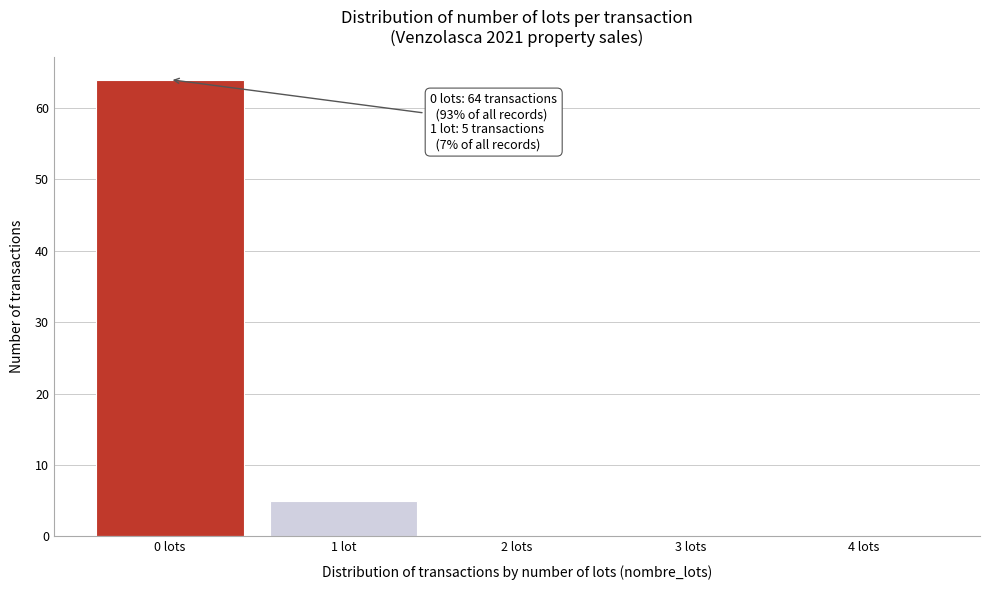

Reading left to right, what are all the values shown in this chart?

0 lots=64	1 lot=5	2 lots=0	3 lots=0	4 lots=0